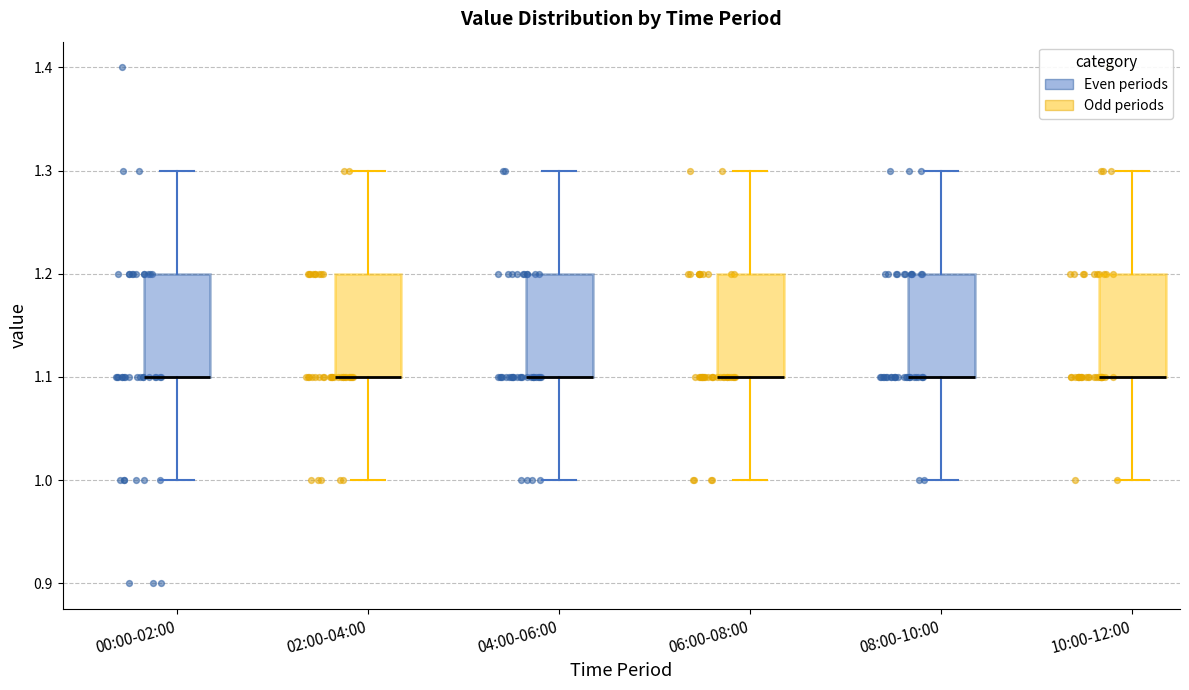

Reading left to right, transcribe this box plot: for each box, give where its median line is, the range the box spans, and where its two whiskers end, as read against the y-axis. The values are not printed on the chart, so give them approximately, as read against the axis.

00:00-02:00: median 1.1 (drawn on the box's lower edge), box 1.1 to 1.2, whiskers 1.0 to 1.3
02:00-04:00: median 1.1 (drawn on the box's lower edge), box 1.1 to 1.2, whiskers 1.0 to 1.3
04:00-06:00: median 1.1 (drawn on the box's lower edge), box 1.1 to 1.2, whiskers 1.0 to 1.3
06:00-08:00: median 1.1 (drawn on the box's lower edge), box 1.1 to 1.2, whiskers 1.0 to 1.3
08:00-10:00: median 1.1 (drawn on the box's lower edge), box 1.1 to 1.2, whiskers 1.0 to 1.3
10:00-12:00: median 1.1 (drawn on the box's lower edge), box 1.1 to 1.2, whiskers 1.0 to 1.3